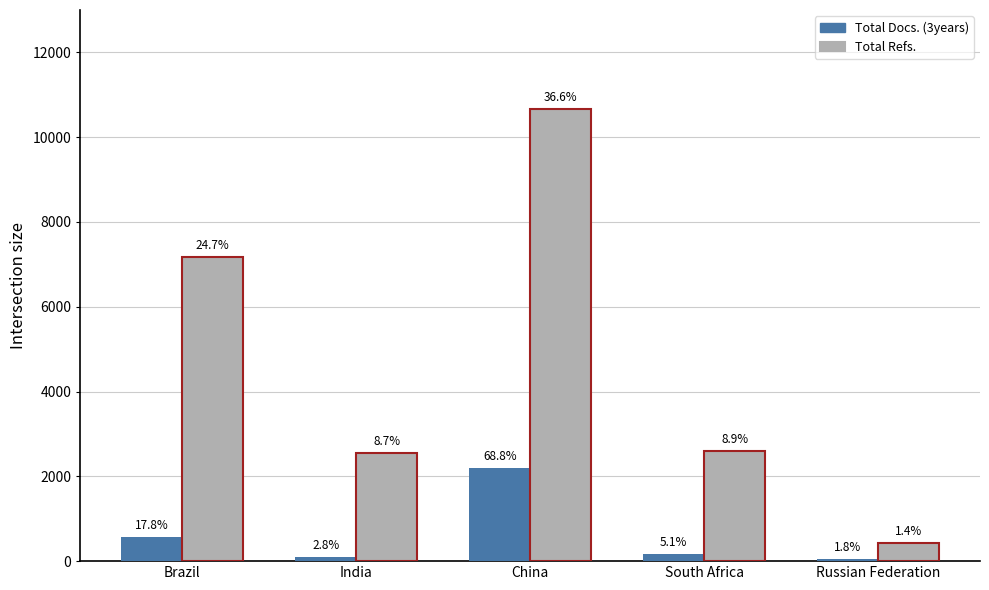

Reading left to right, extract all data points from this chart.

Total Docs. (3years): 570	89	2203	163	57
Total Refs.: 7183	2549	10655	2601	418